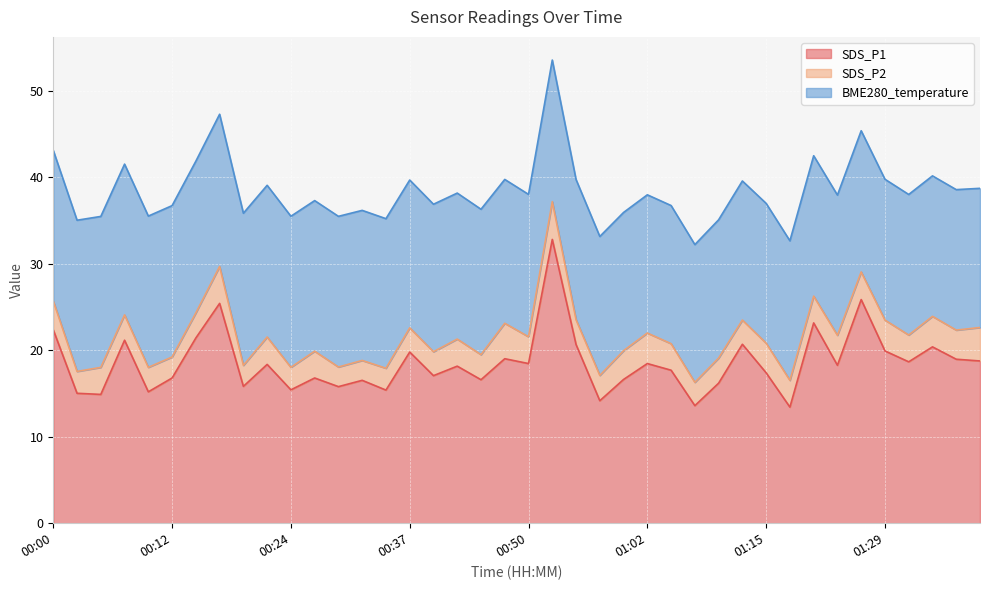

At how many categories does at least one series exceed 19?

13